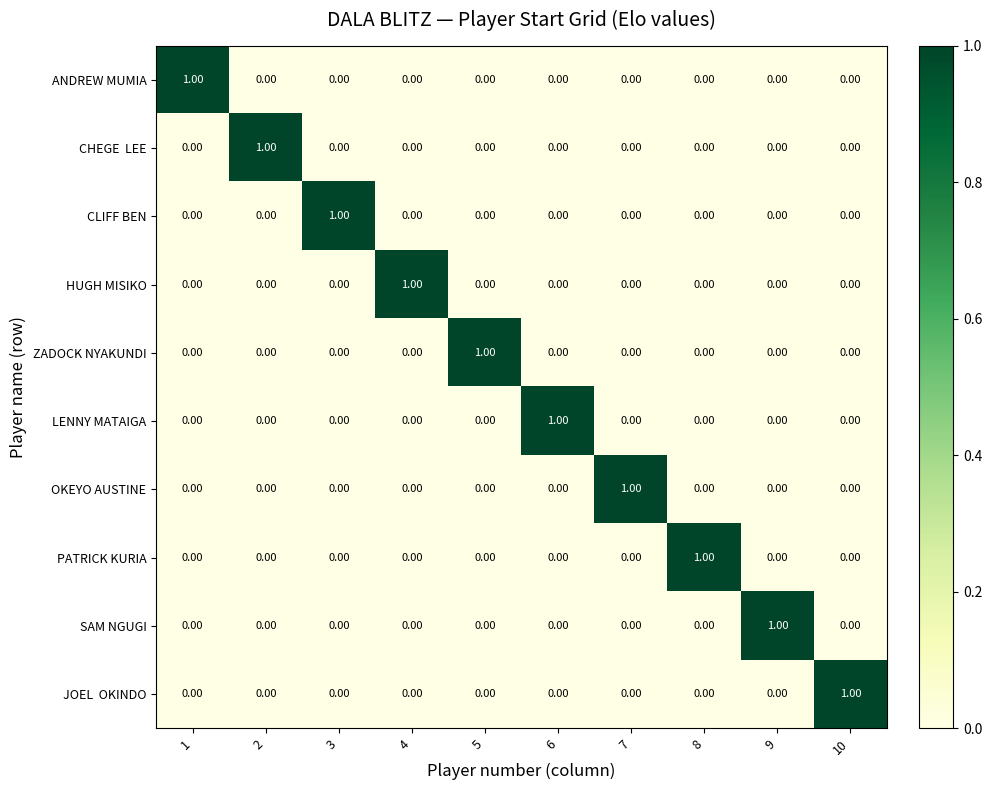

At how many categories does at least one series exceed 0?

10